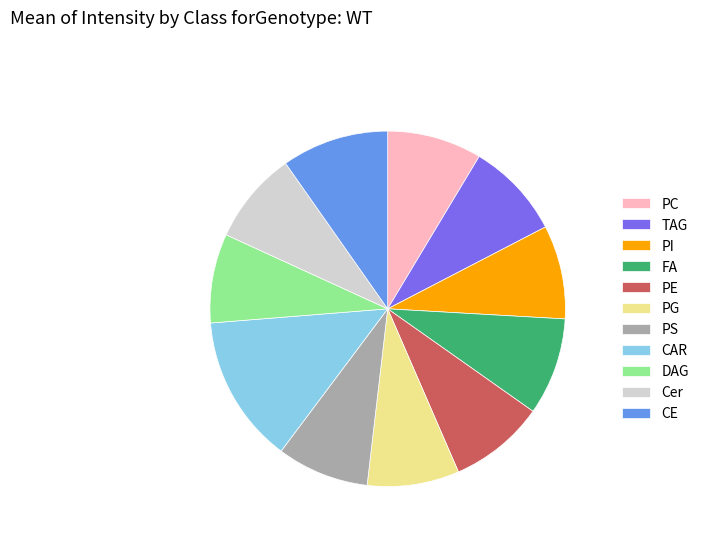

The PE slice represents 1% of the pie. True or false?

False